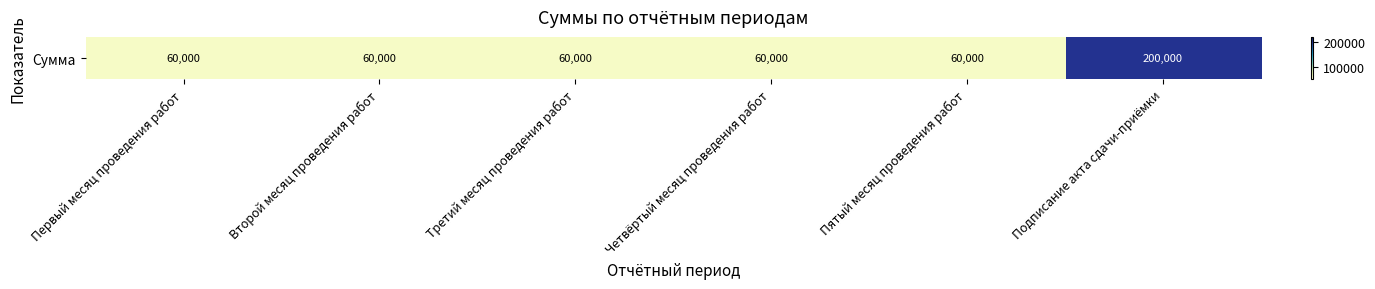

Approximately how many times larger is the value at Третий месяц проведения работ compared to Первый месяц проведения работ?

1.0